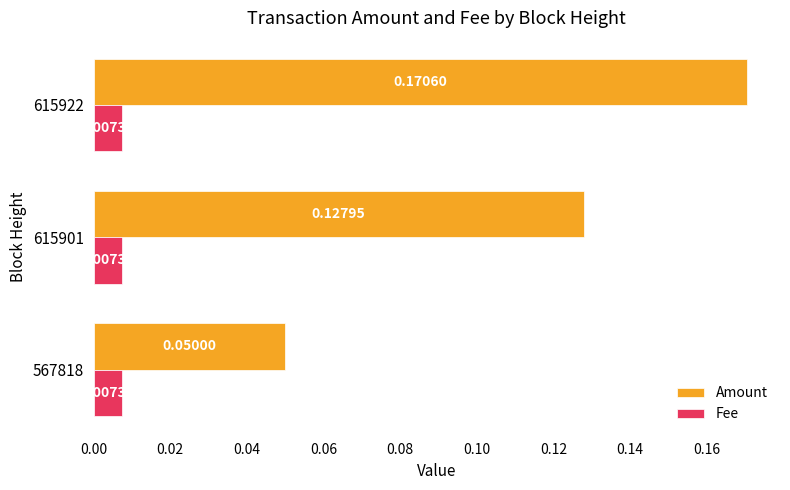

How many series are shown in this chart?

2